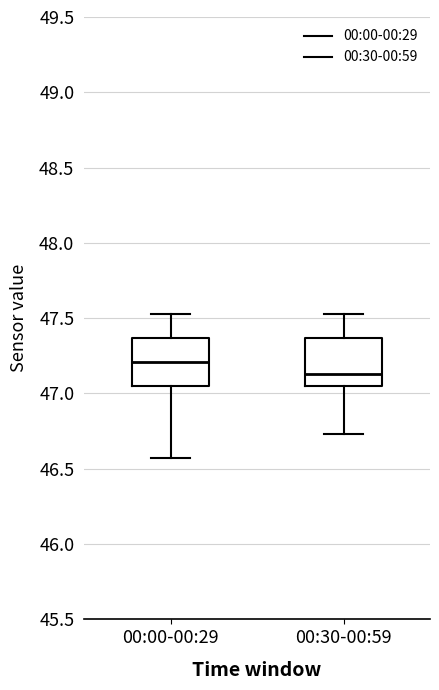

Where does the upper whisker of the box for 00:30-00:59 end on the y-axis? The values are not printed on the chart, so give them approximately, as read against the axis.

47.55